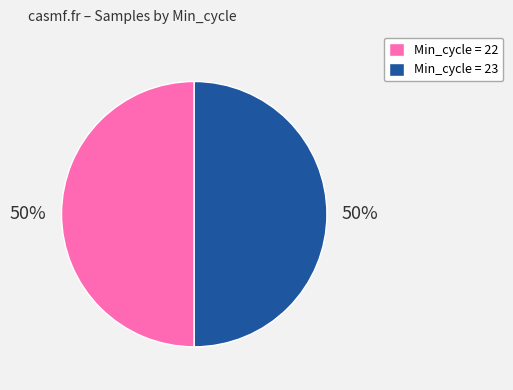

What is the ratio of the value at Min_cycle = 22 to the value at Min_cycle = 23?

1.0